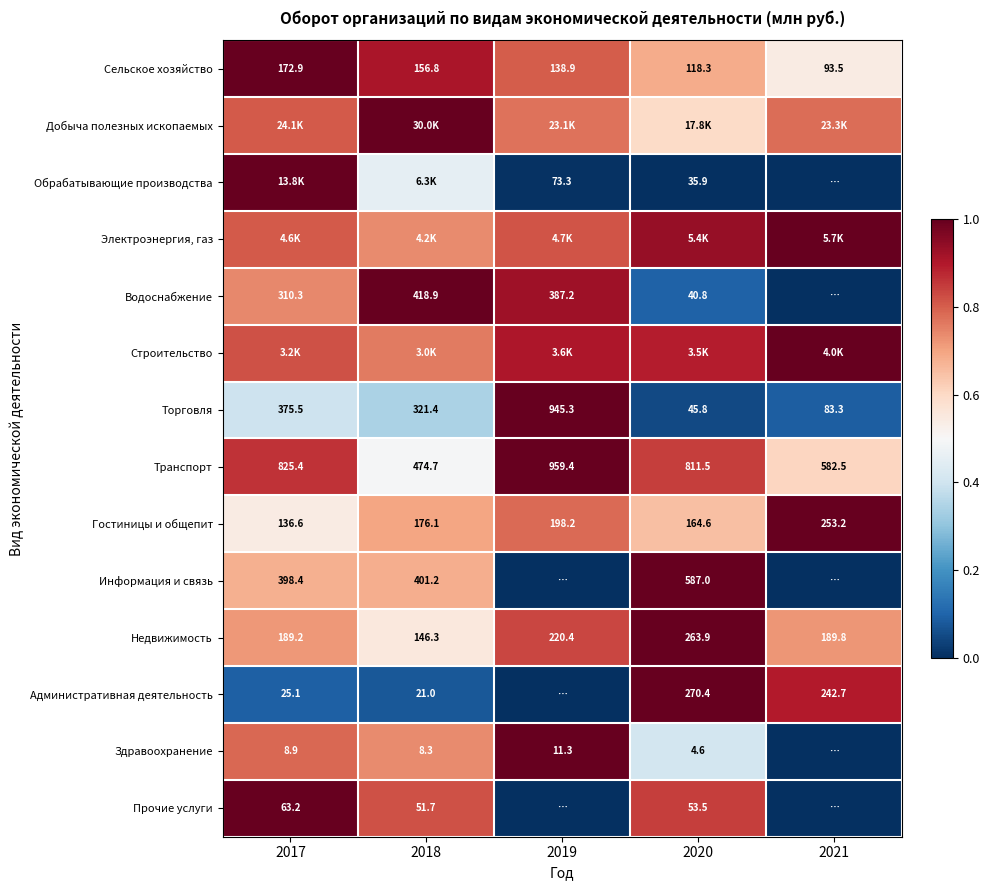

Is the value of Торговля at 2018 greater than the value of Недвижимость at 2017?

Yes